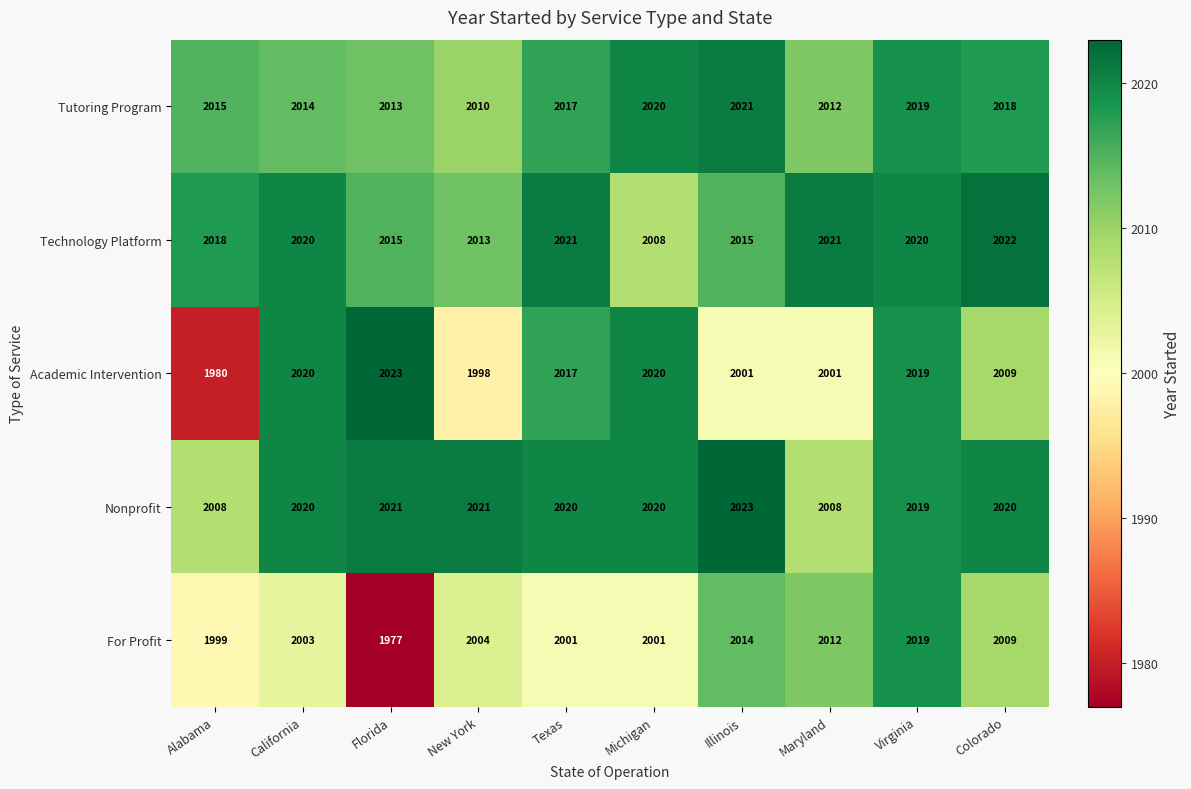

At which category does the chart reach its minimum across all series?

Florida